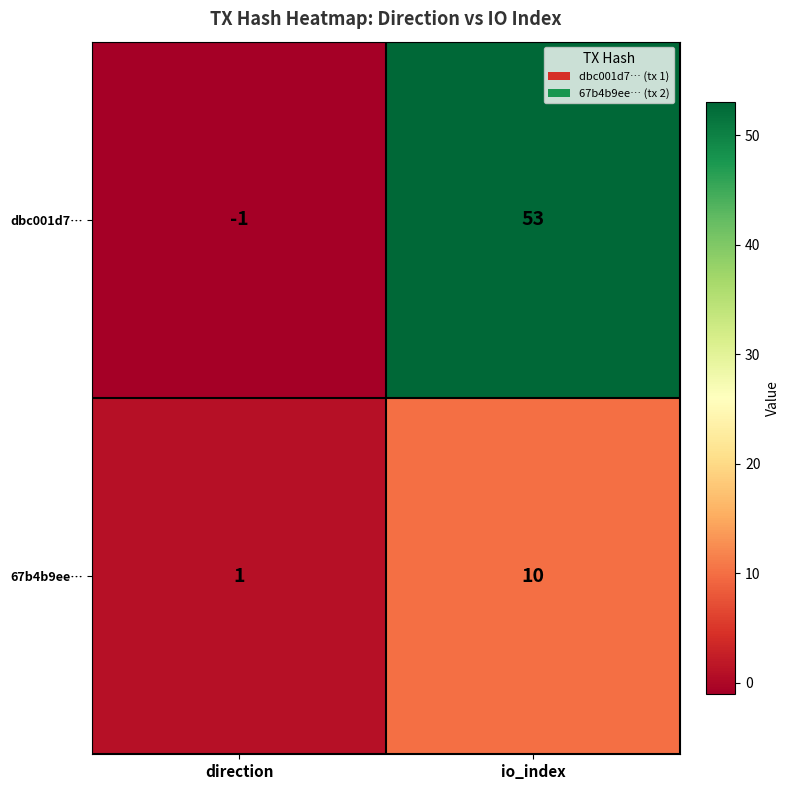

What is the difference between the highest and lowest values at io_index?

43